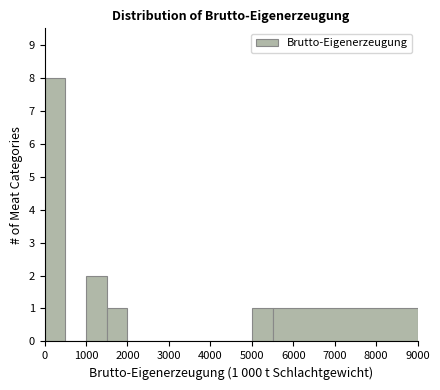

Which range on the x-axis has the tallest bar?

0 to 500